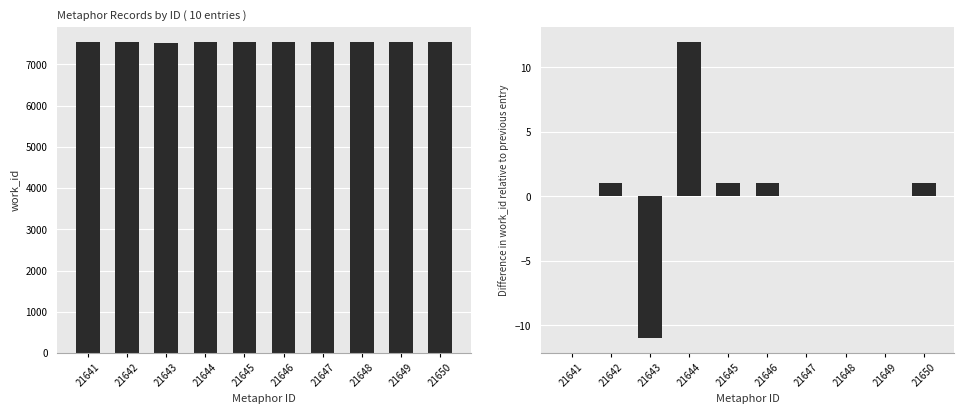

What is the sum of the work_id values at 21648 and 21641?

15066